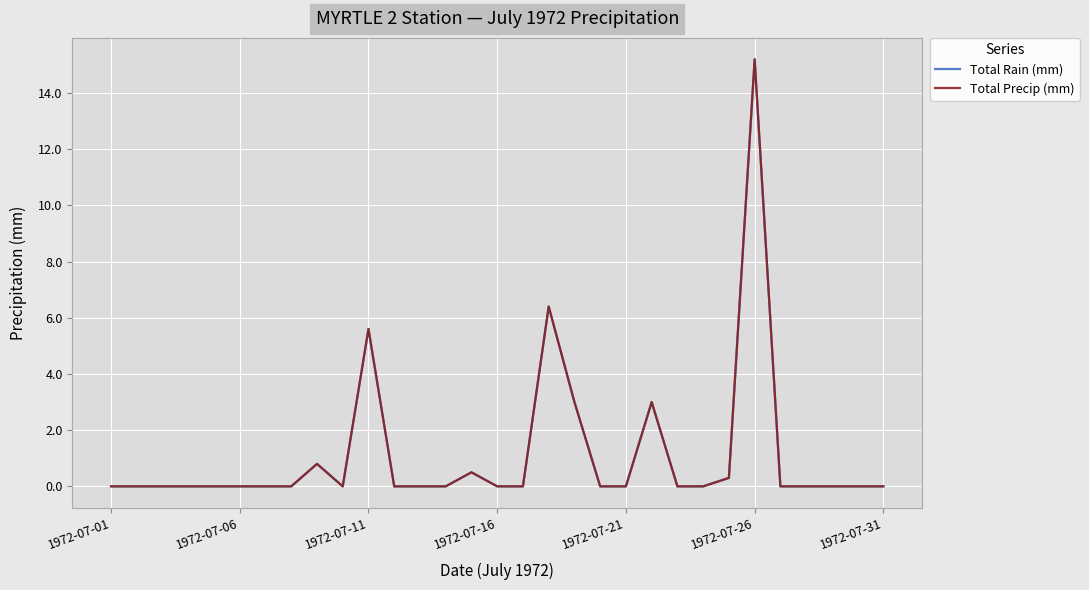

Where is the first local minimum for Total Precip (mm)?

9